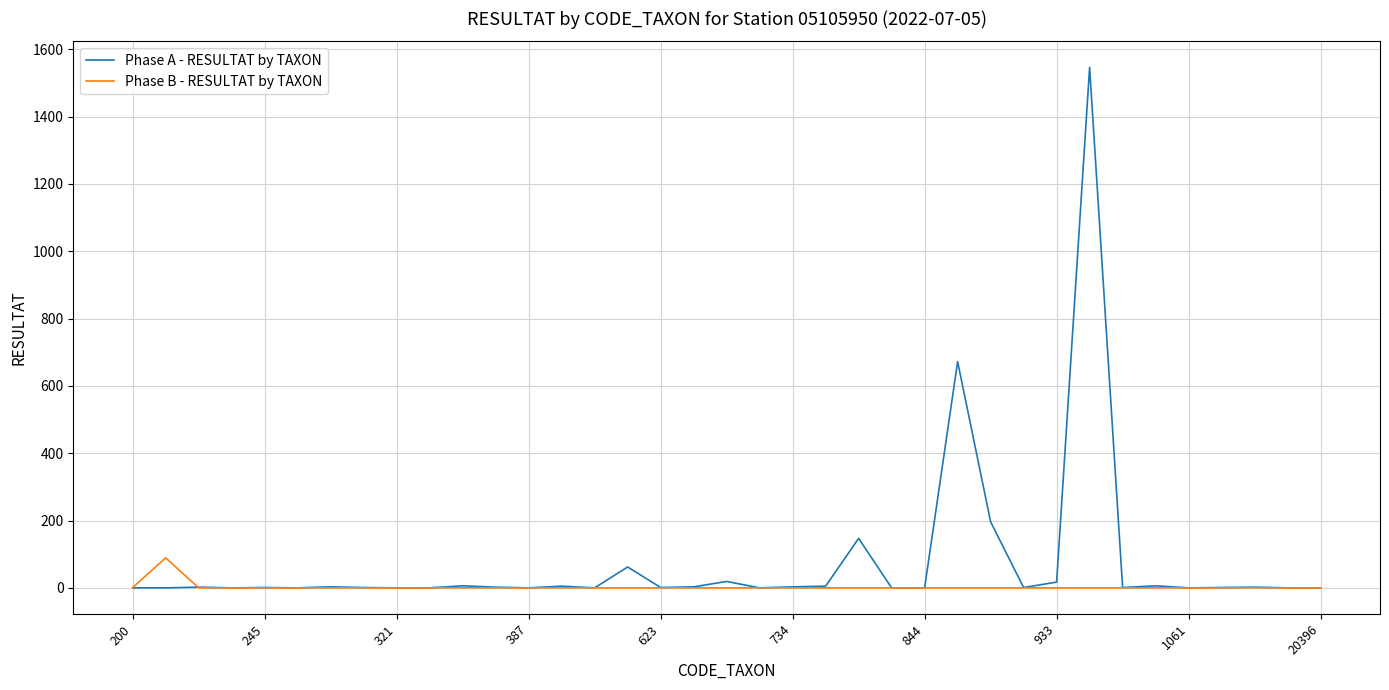

What is the maximum value for Phase A - RESULTAT by TAXON?

1546